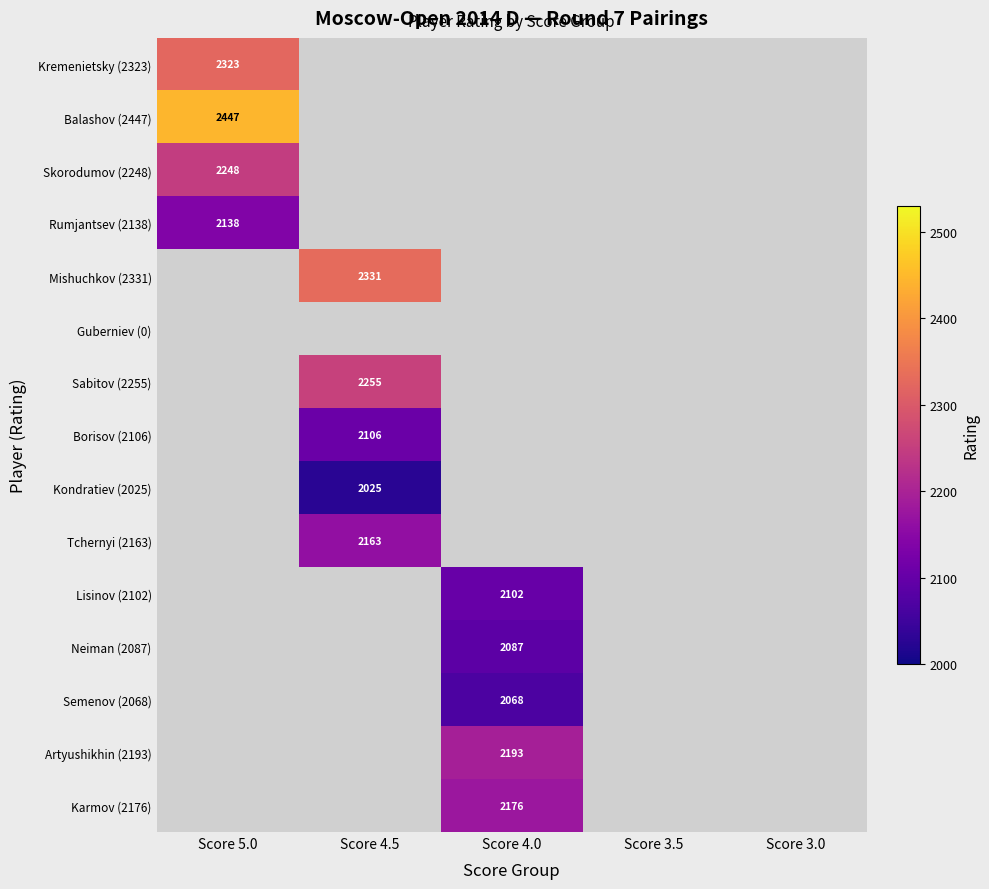

The value of Skorodumov (2248) at Score 5.0 is 2248. True or false?

True